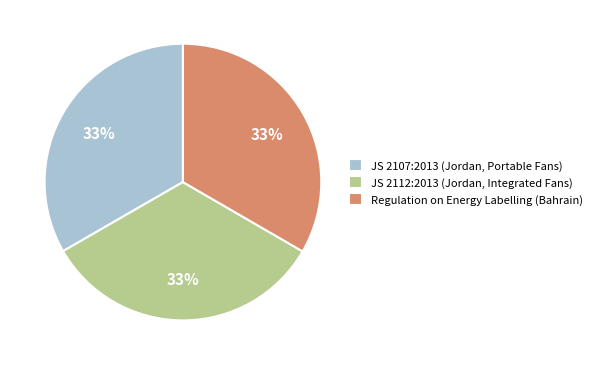

To the nearest percent, what is the combined percentage of Regulation on Energy Labelling (Bahrain) and JS 2107:2013 (Jordan, Portable Fans)?

67%